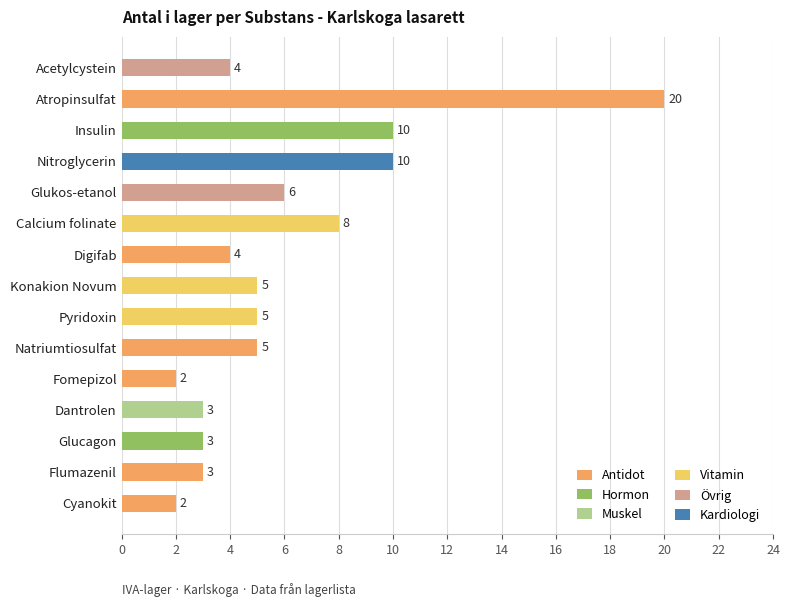

Rank the categories by value from highest to lowest.

Atropinsulfat, Insulin, Nitroglycerin, Calcium folinate, Glukos-etanol, Konakion Novum, Pyridoxin, Natriumtiosulfat, Acetylcystein, Digifab, Dantrolen, Glucagon, Flumazenil, Fomepizol, Cyanokit